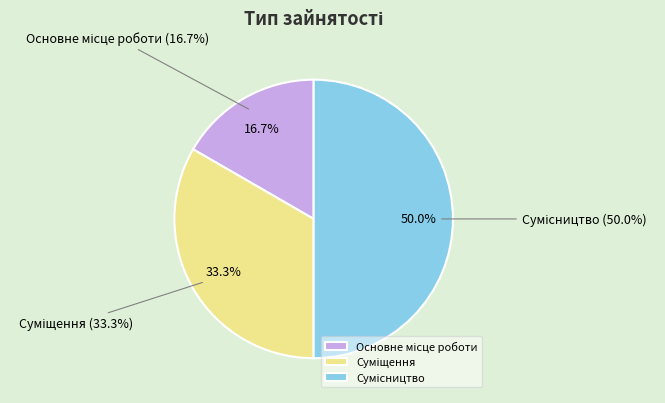

Count the number of slices in the pie.

3